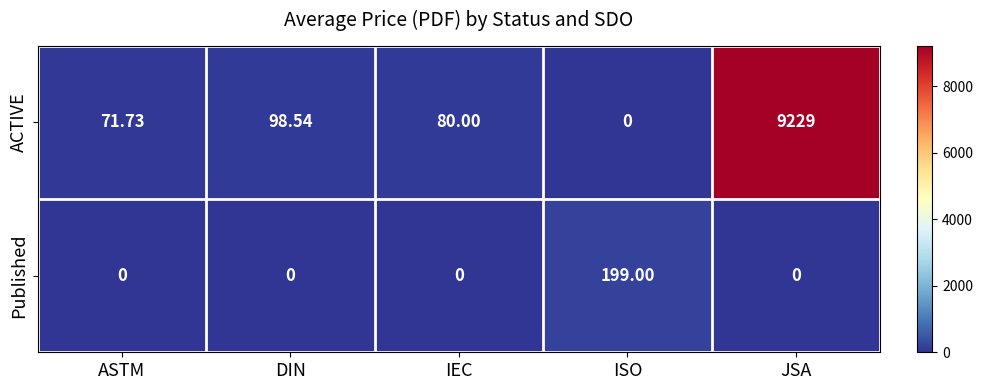

What is the spread (max minus min) of values at ISO?

199.0